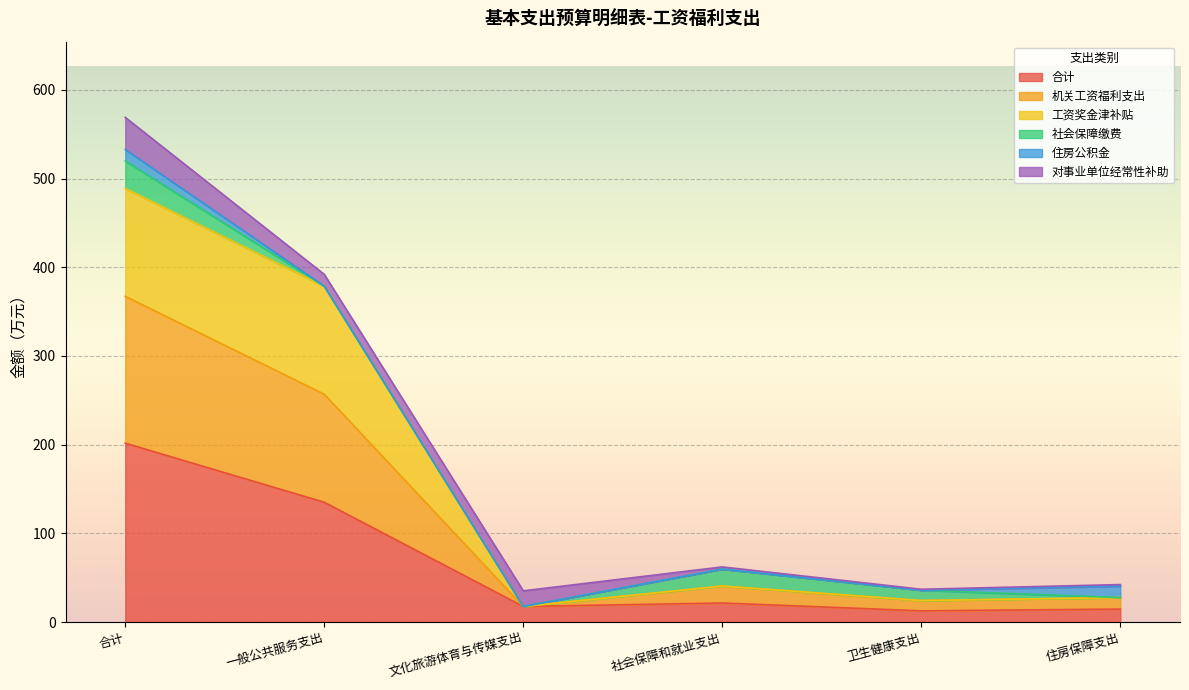

At which label does 合计 reach its peak?

合计